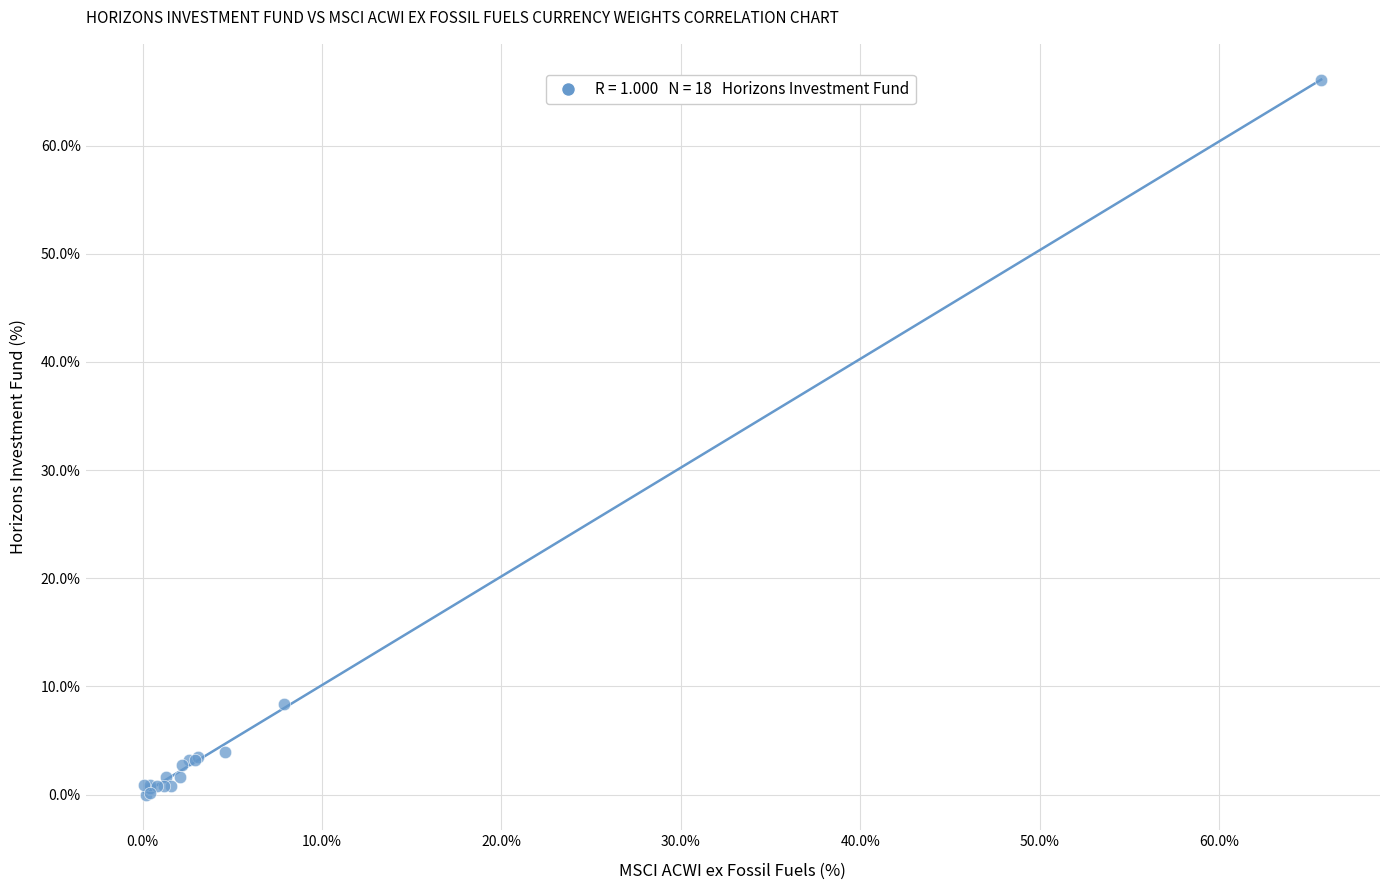

What Y value in the scatter plot is closest to 33?

8.4